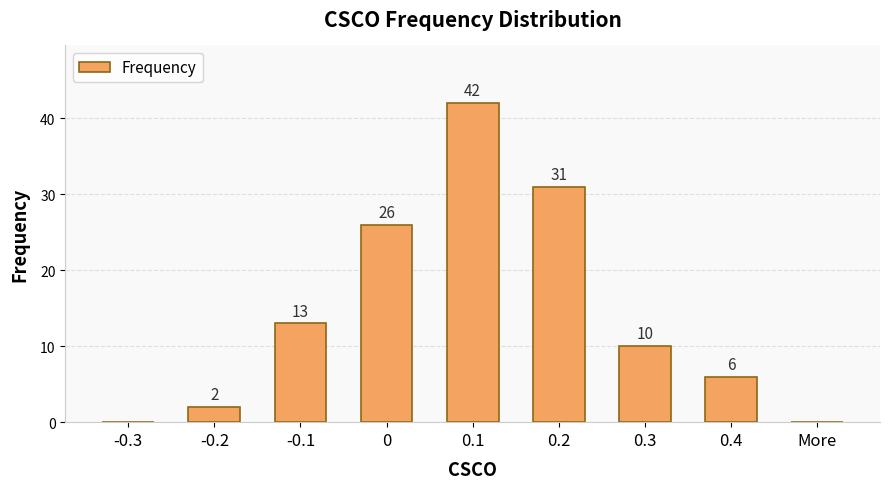

Which has a higher value, 0.1 or 0.3?

0.1